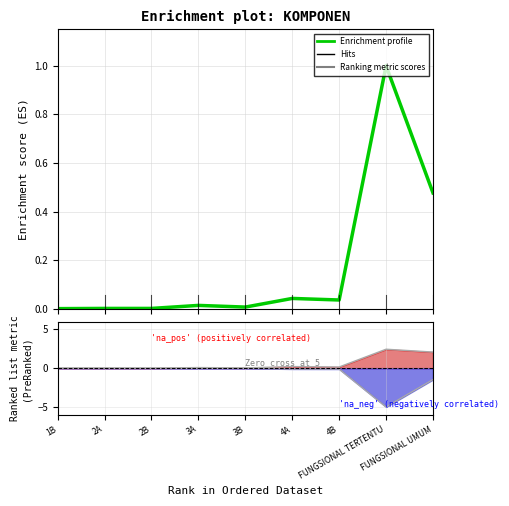

What is the difference between the maximum and minimum values?

1.0